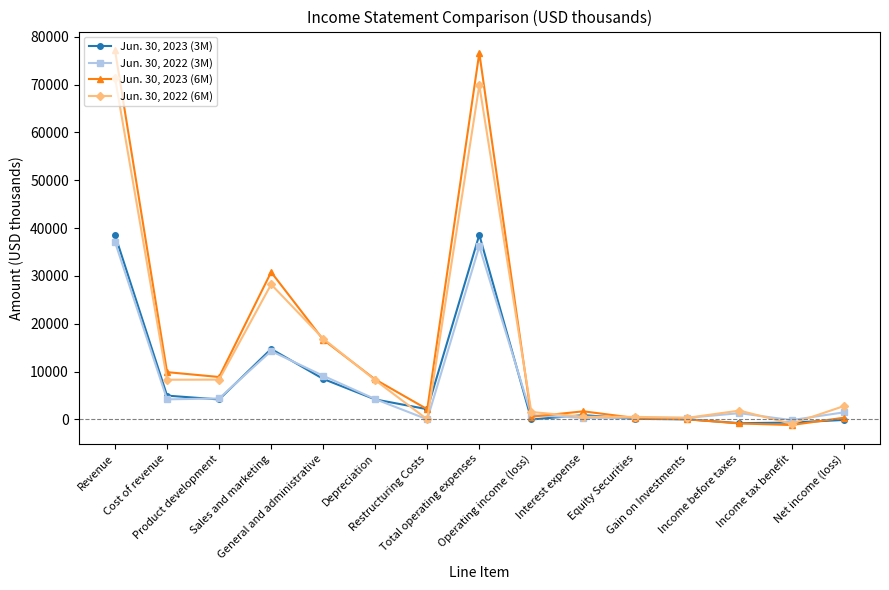

Which series has the largest range (max minus min)?

Jun. 30, 2023 (6M)